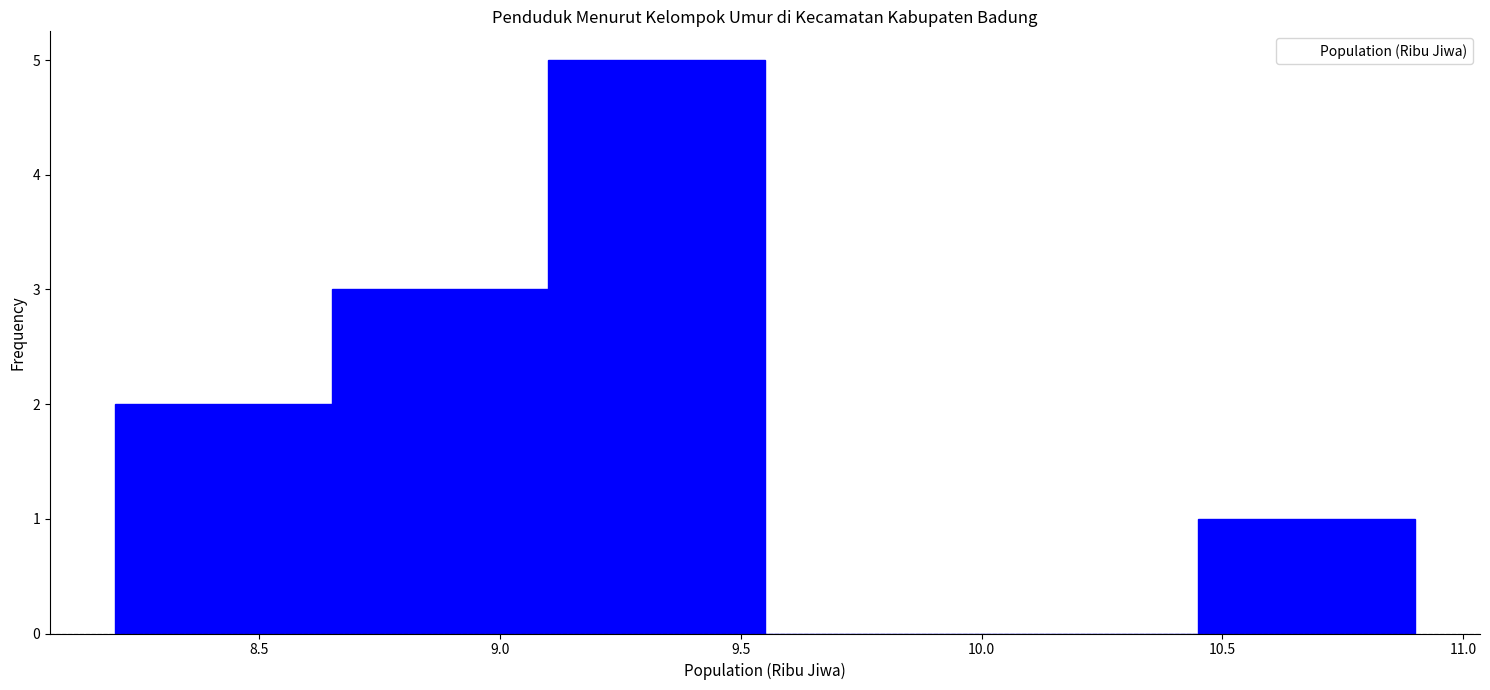

Reading left to right, list every bar in this chart as the range it spans on the x-axis followed by its height. The values are not printed on the chart, so give them approximately, as read against the axis.

8.20 to 8.65: 2
8.65 to 9.10: 3
9.10 to 9.55: 5
9.55 to 10.00: 0
10.00 to 10.45: 0
10.45 to 10.90: 1